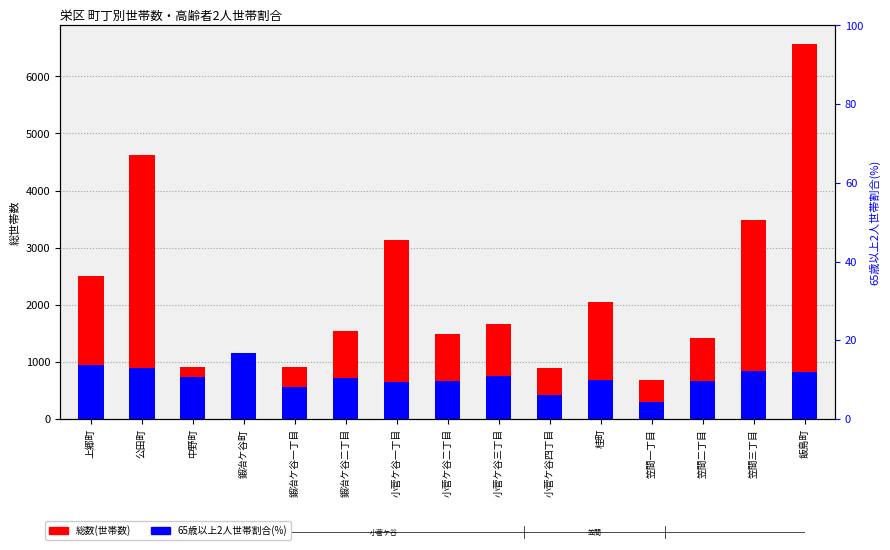

How many values in the 総数(世帯数) series exceed 1544?

7